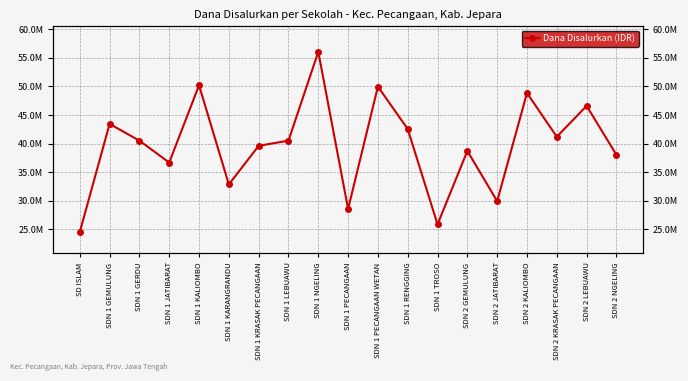

At which label is the value closest to 40275000?

SDN 1 GERDU